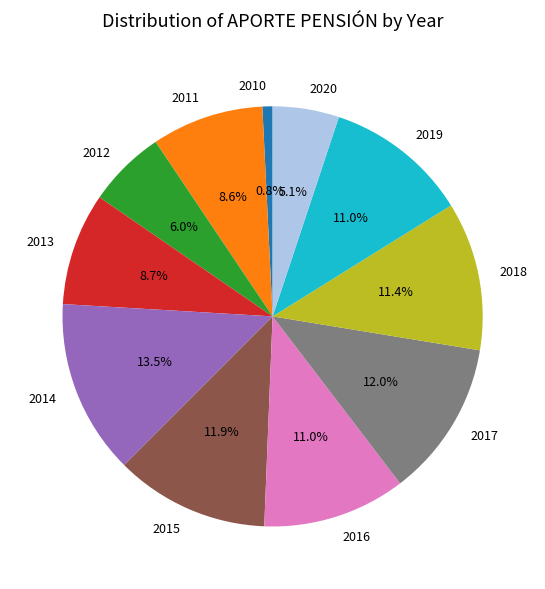

To the nearest percent, what is the average slice percentage?

9%